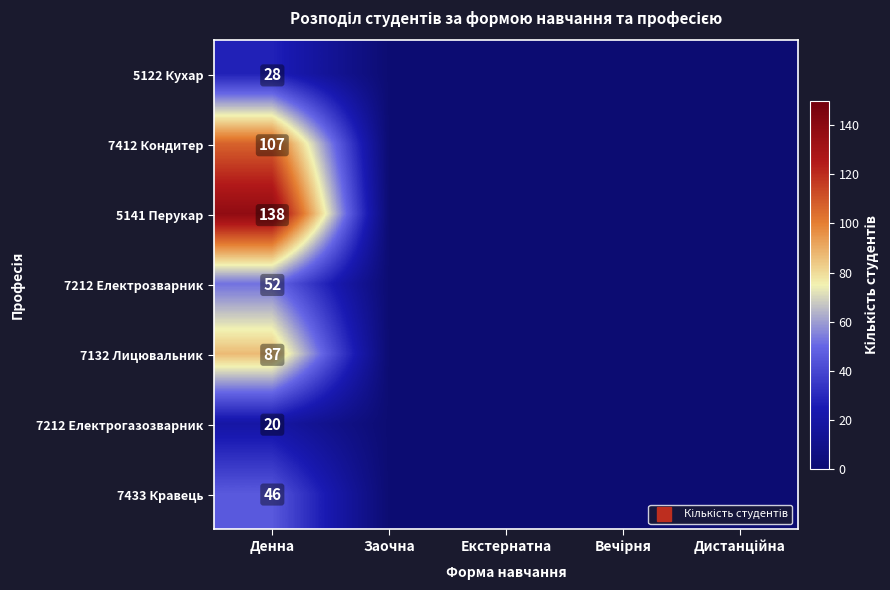

Rank the series at Дистанційна from lowest to highest value.

5122 Кухар, 7412 Кондитер, 5141 Перукар, 7212 Електрозварник, 7132 Лицювальник, 7212 Електрогазозварник, 7433 Кравець